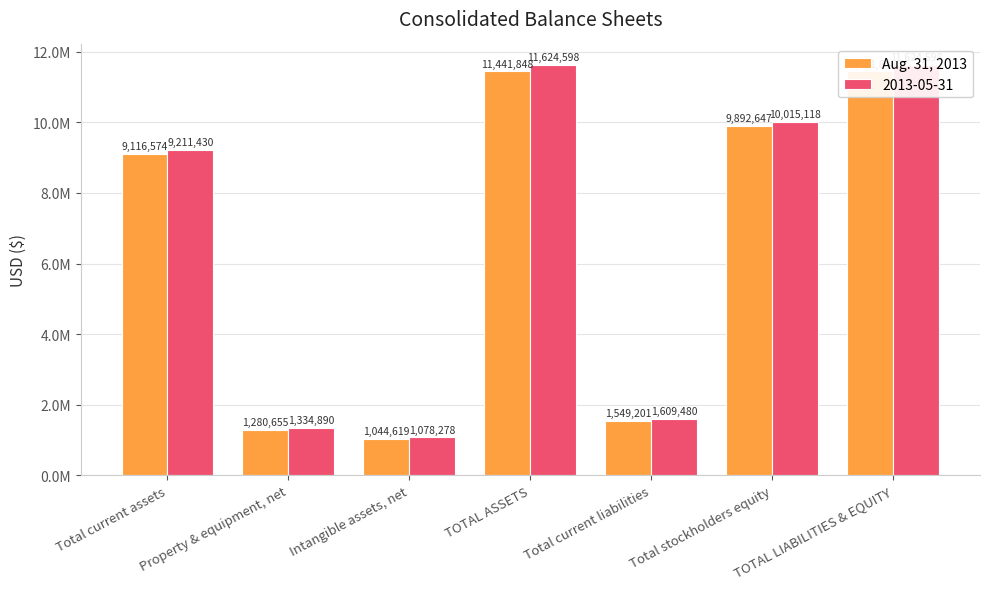

The chart shows a value of 696027 at Total current liabilities. True or false?

False